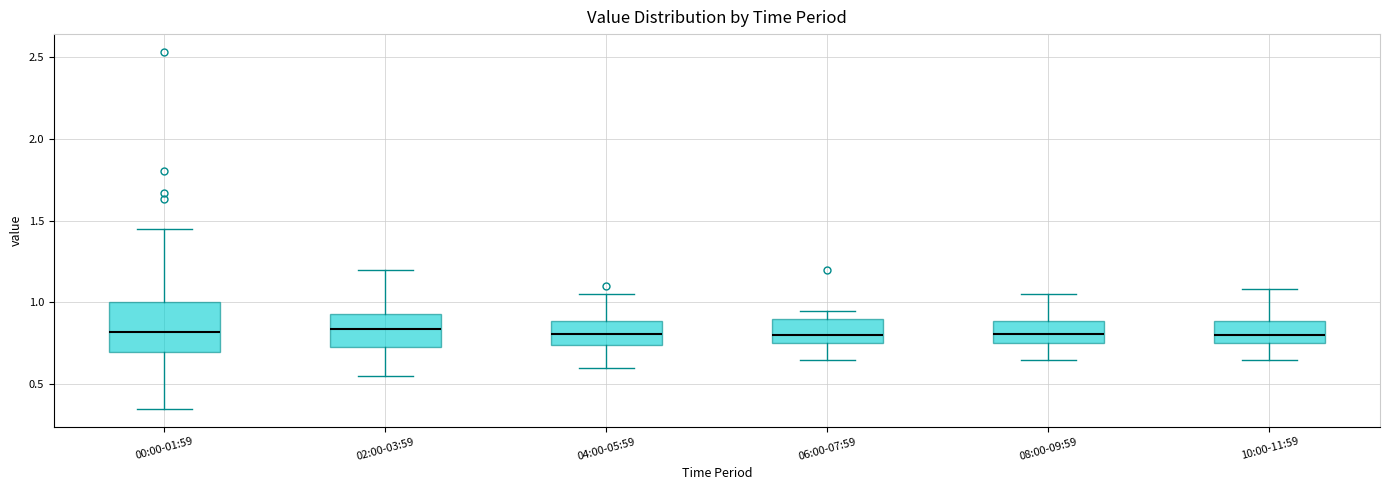

Reading left to right, transcribe this box plot: for each box, give where its median line is, the range the box spans, and where its two whiskers end, as read against the y-axis. The values are not printed on the chart, so give them approximately, as read against the axis.

00:00-01:59: median 0.80, box 0.70 to 1.00, whiskers 0.35 to 1.45
02:00-03:59: median 0.85, box 0.75 to 0.95, whiskers 0.55 to 1.20
04:00-05:59: median 0.80, box 0.75 to 0.90, whiskers 0.60 to 1.05
06:00-07:59: median 0.80, box 0.75 to 0.90, whiskers 0.65 to 0.95
08:00-09:59: median 0.80, box 0.75 to 0.90, whiskers 0.65 to 1.05
10:00-11:59: median 0.80, box 0.75 to 0.90, whiskers 0.65 to 1.10